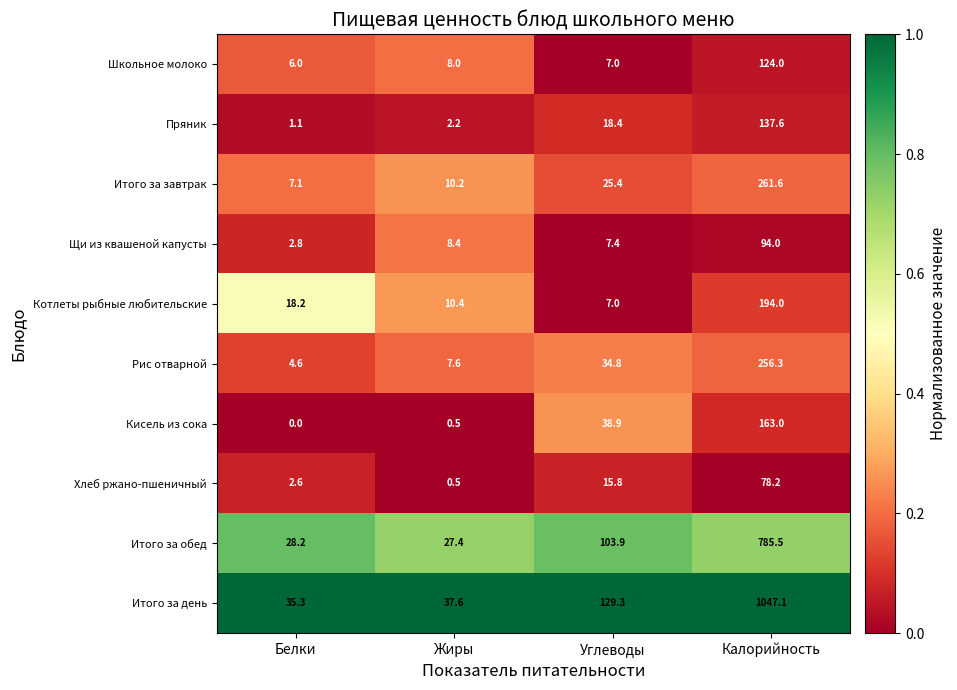

List the series in order of their peak value, lowest first.

Хлеб ржано-пшеничный, Щи из квашеной капусты, Школьное молоко, Пряник, Кисель из сока, Котлеты рыбные любительские, Рис отварной, Итого за завтрак, Итого за обед, Итого за день